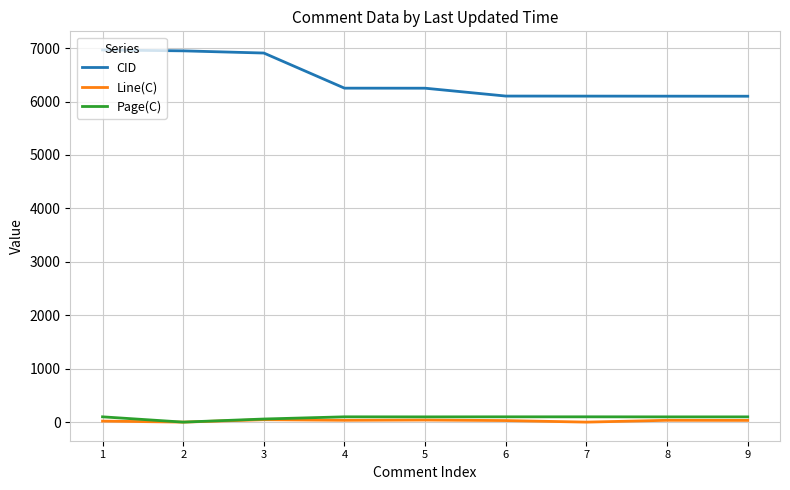

True or false: CID and Line(C) cross at least once.

False